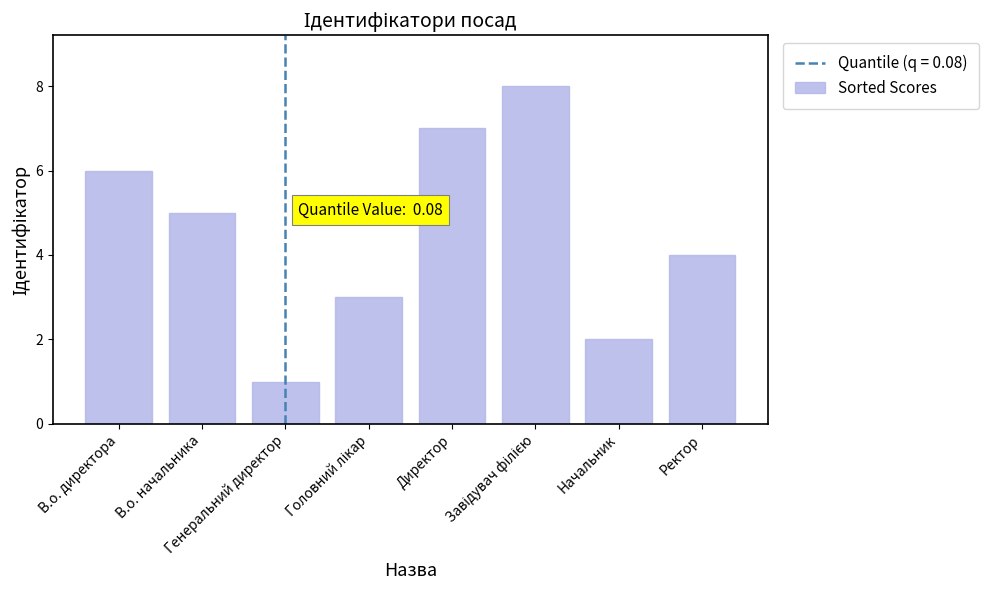

Reading right to left, list all the values displayed in this chart.

4	2	8	7	3	1	5	6